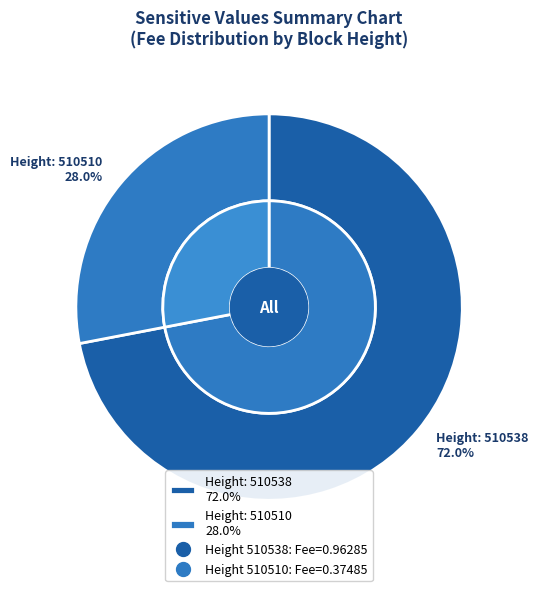

What percentage is the 510510 slice, to the nearest percent?

28%